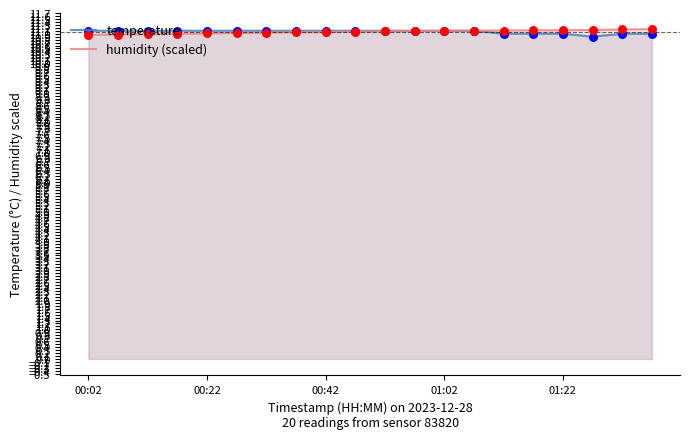

Which series has the largest Y range (max minus min)?

temperature